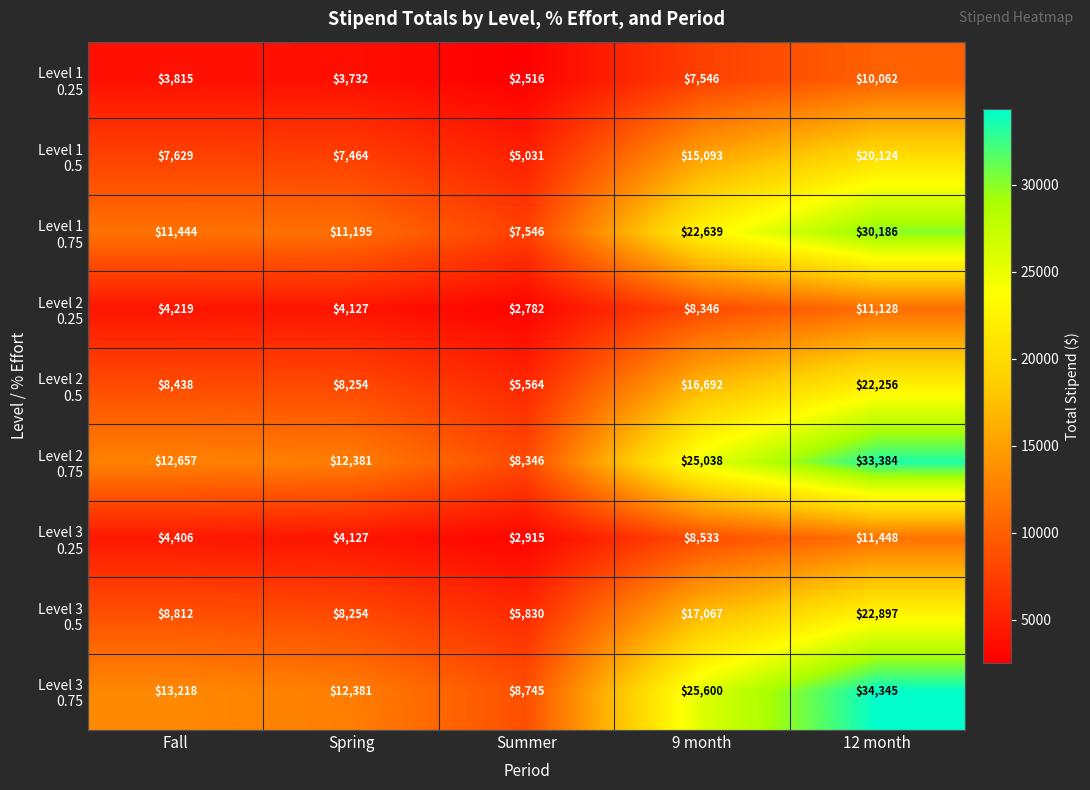

At how many categories does at least one series exceed 9060?

4